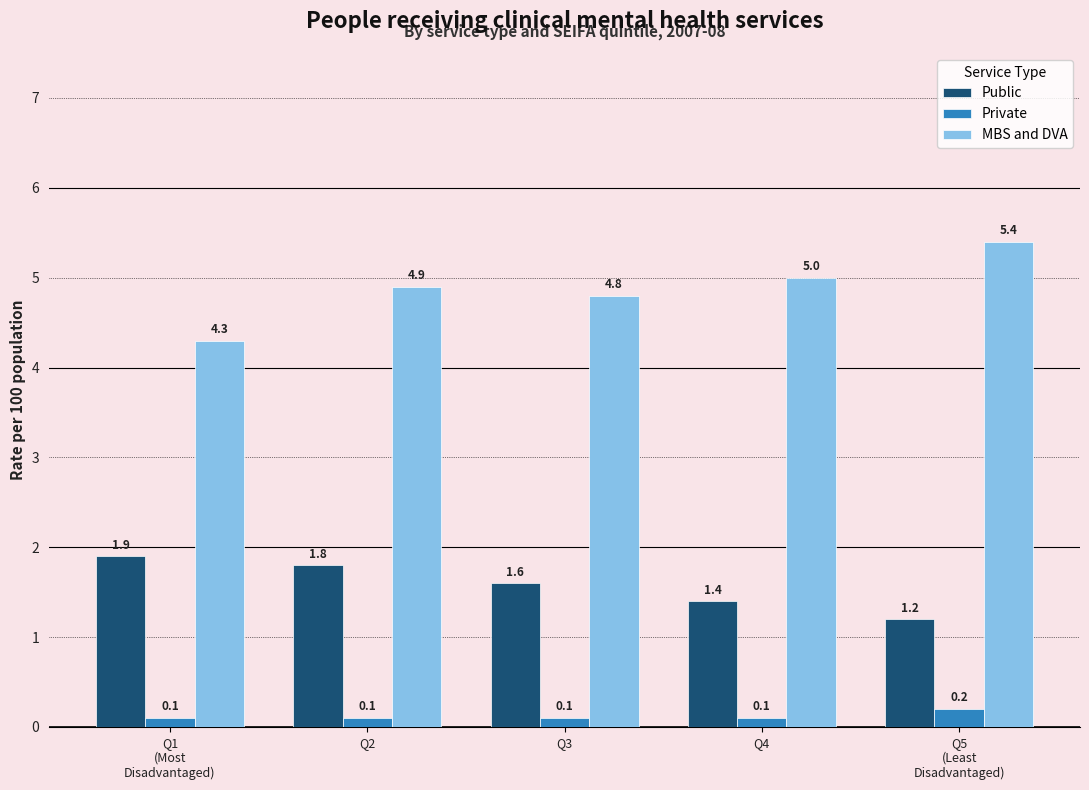

Reading left to right, what are all the values shown in this chart?

Public: 1.9	1.8	1.6	1.4	1.2
Private: 0.1	0.1	0.1	0.1	0.2
MBS and DVA: 4.3	4.9	4.8	5.0	5.4